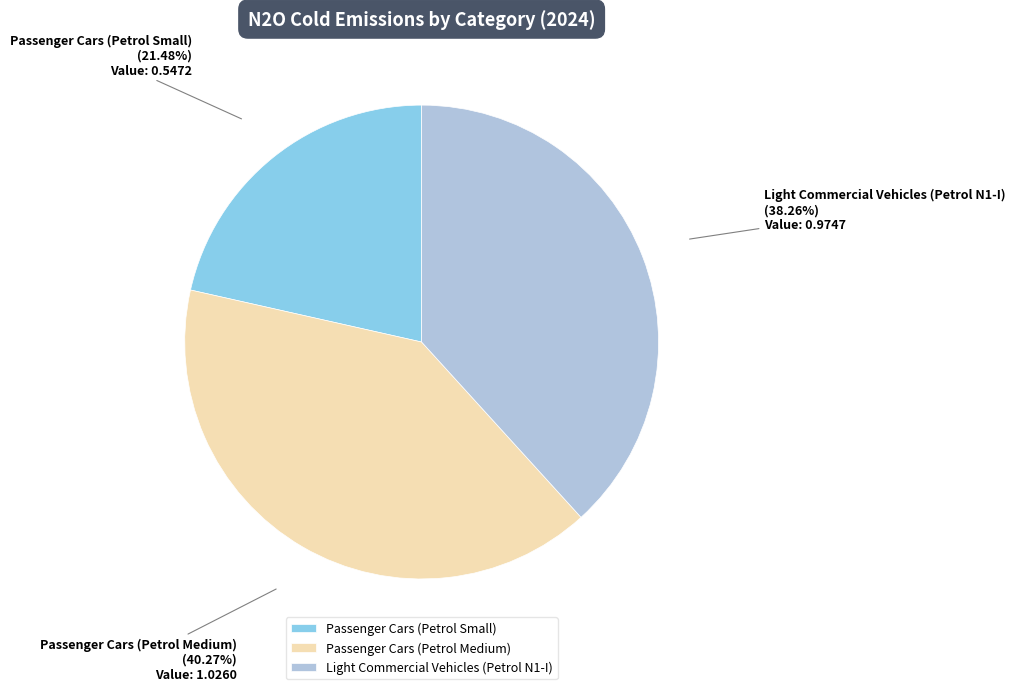

Which slice is the smallest?

Passenger Cars (Petrol Small)